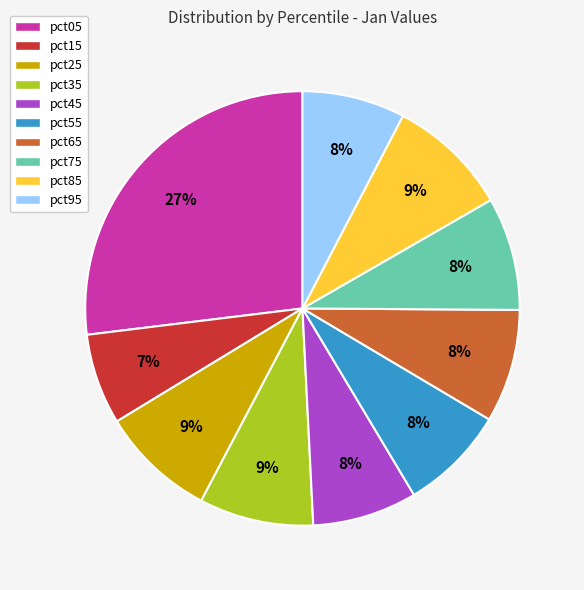

Does pct35 represent more than half of the total?

No